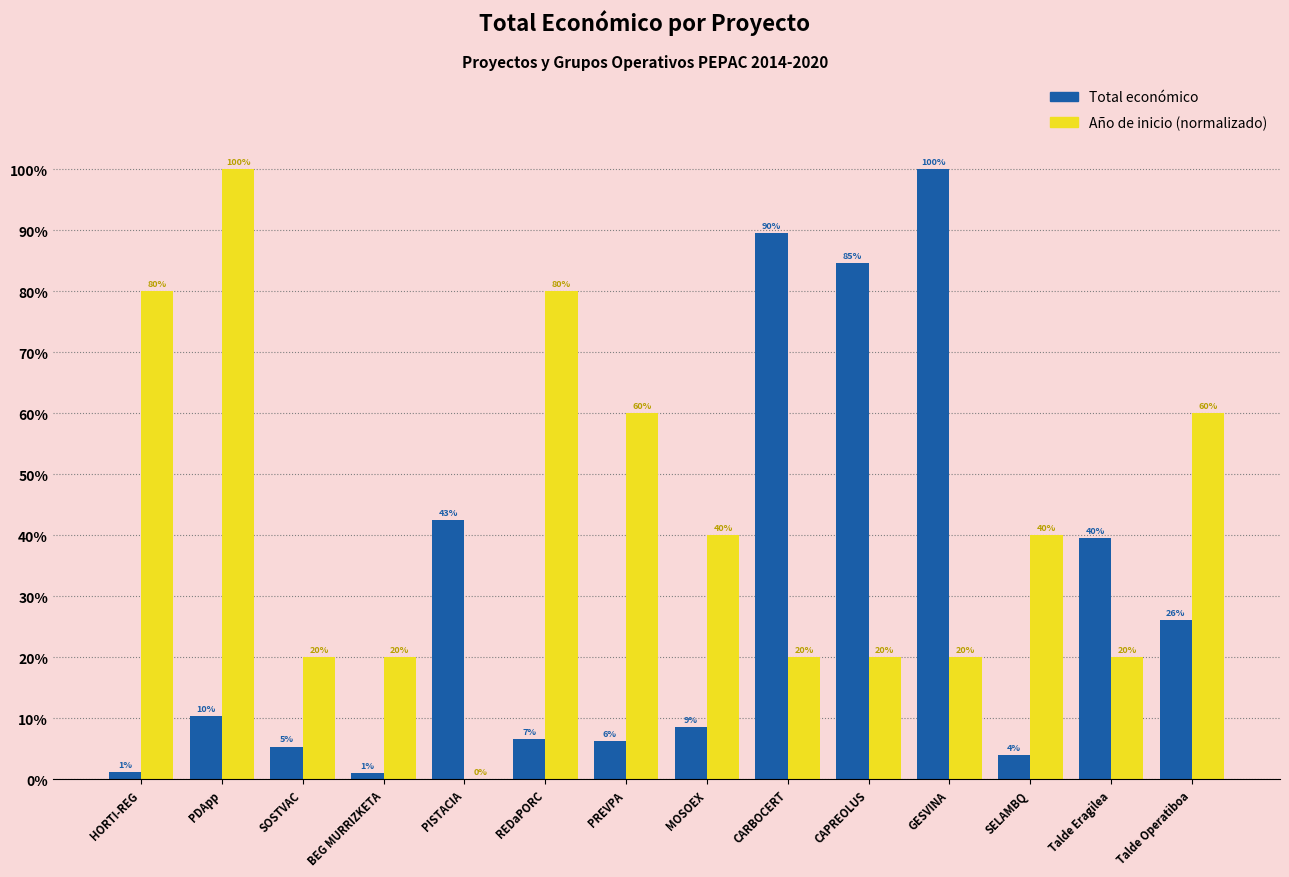

At which category is the sum across all series the highest?

GESVINA